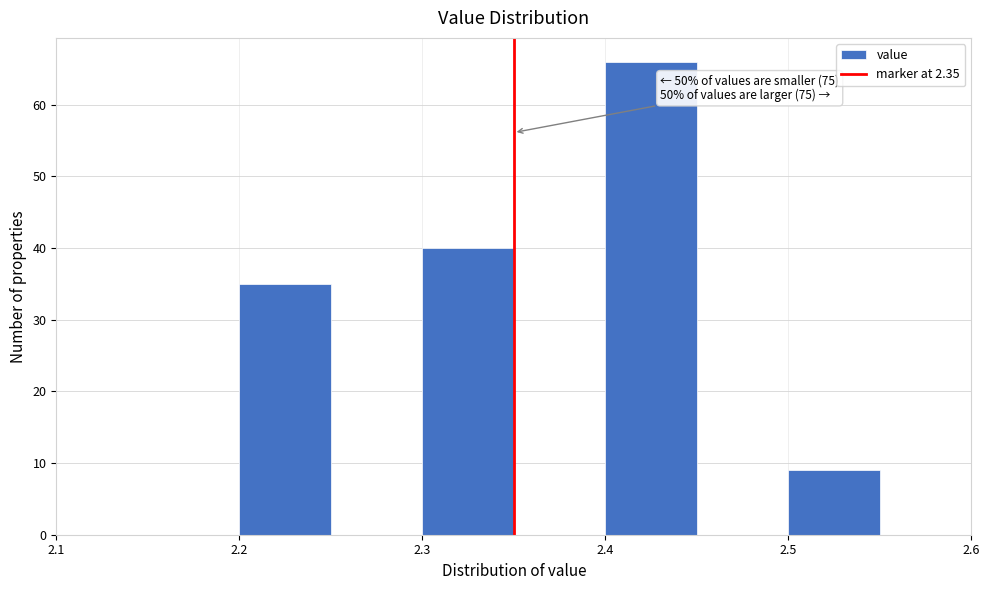

Which range on the x-axis has the tallest bar?

2.40 to 2.45